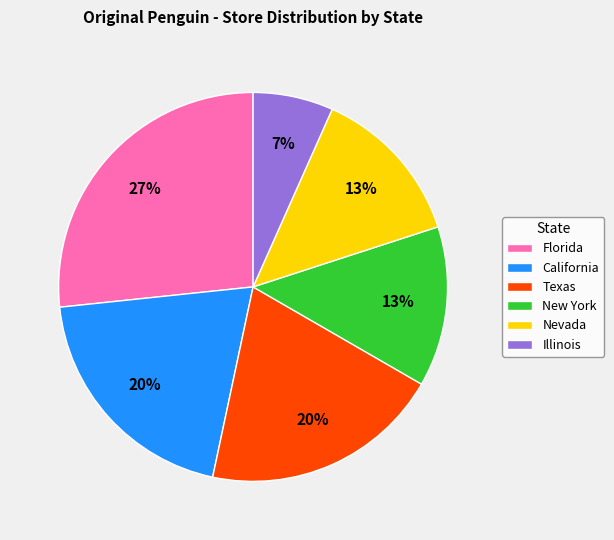

What is the ratio of the value at New York to the value at Florida?

0.5